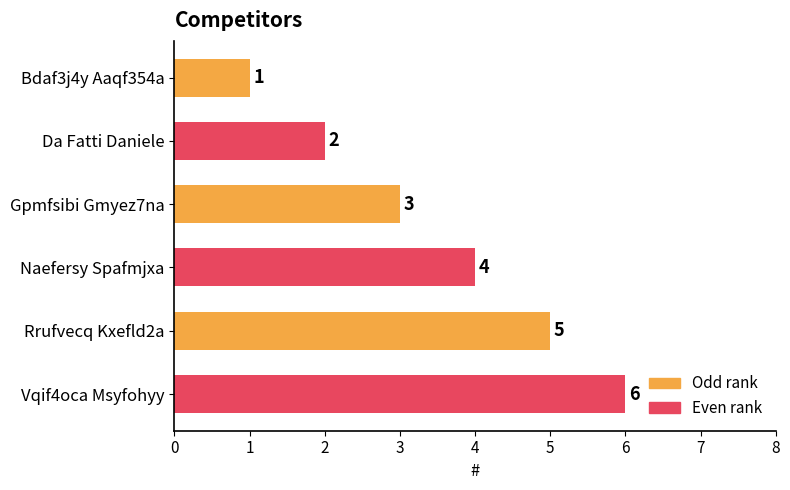

What is the change in value from Da Fatti Daniele to Vqif4oca Msyfohyy?

+4